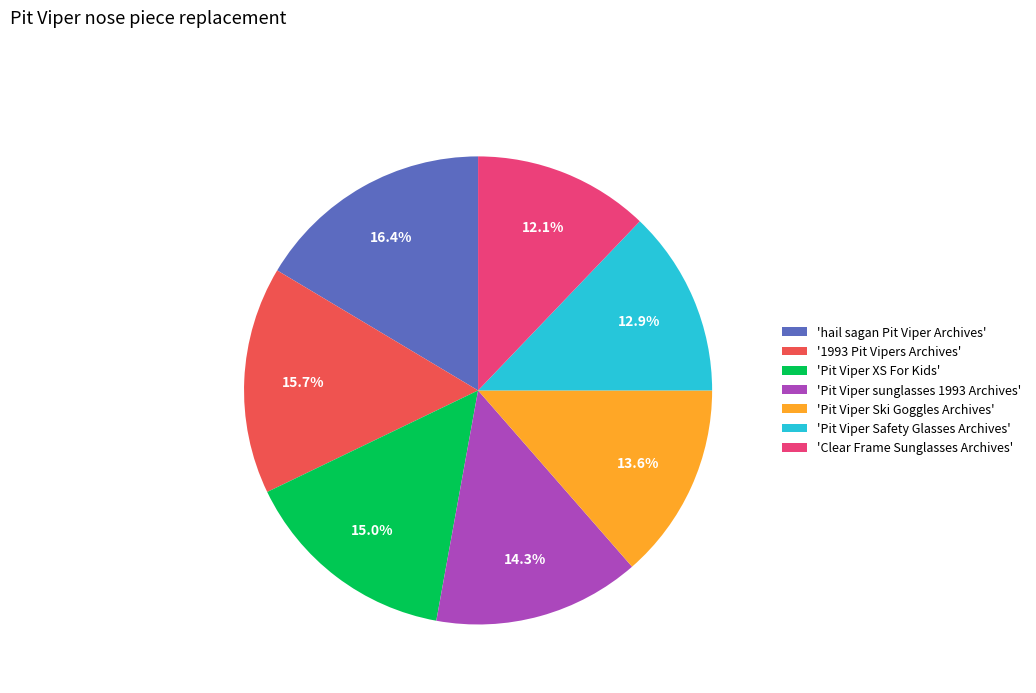

Combined, what portion of the pie is 'hail sagan Pit Viper Archives' and 'Pit Viper XS For Kids'?

31.4%